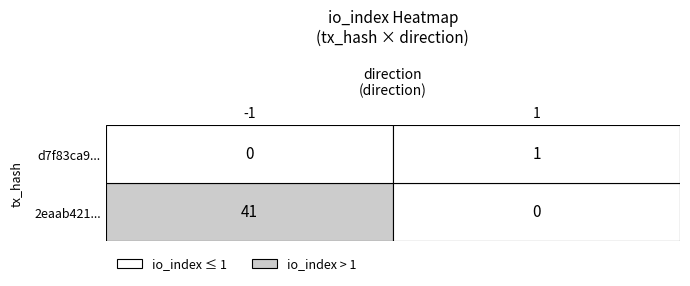

Which has a higher value, io_index or direction?

io_index